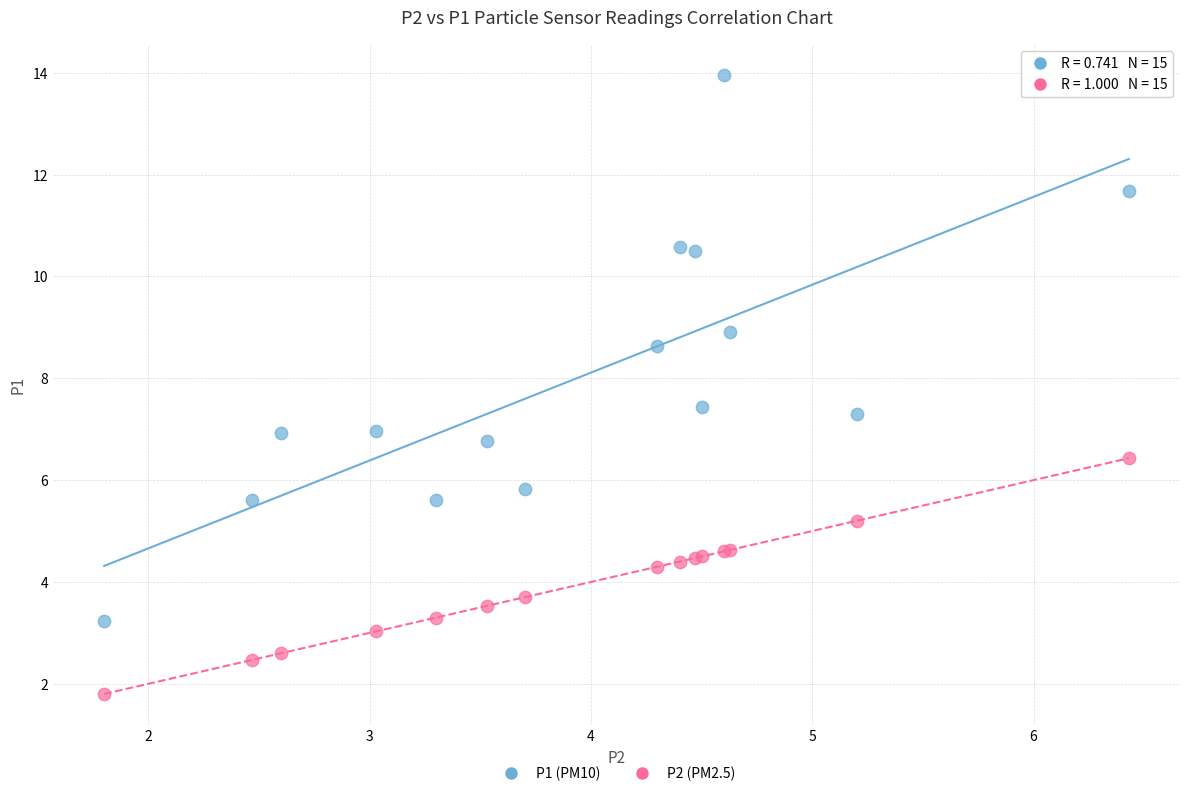

Which series contains the highest Y value?

P1 (PM10)